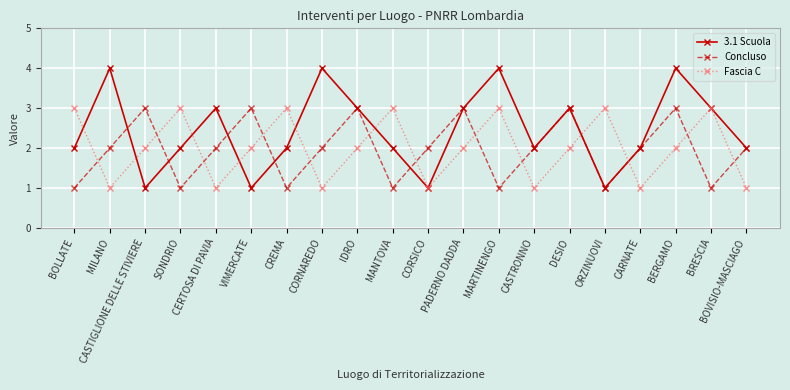

What are all the series names shown in the legend?

3.1 Scuola, Concluso, Fascia C